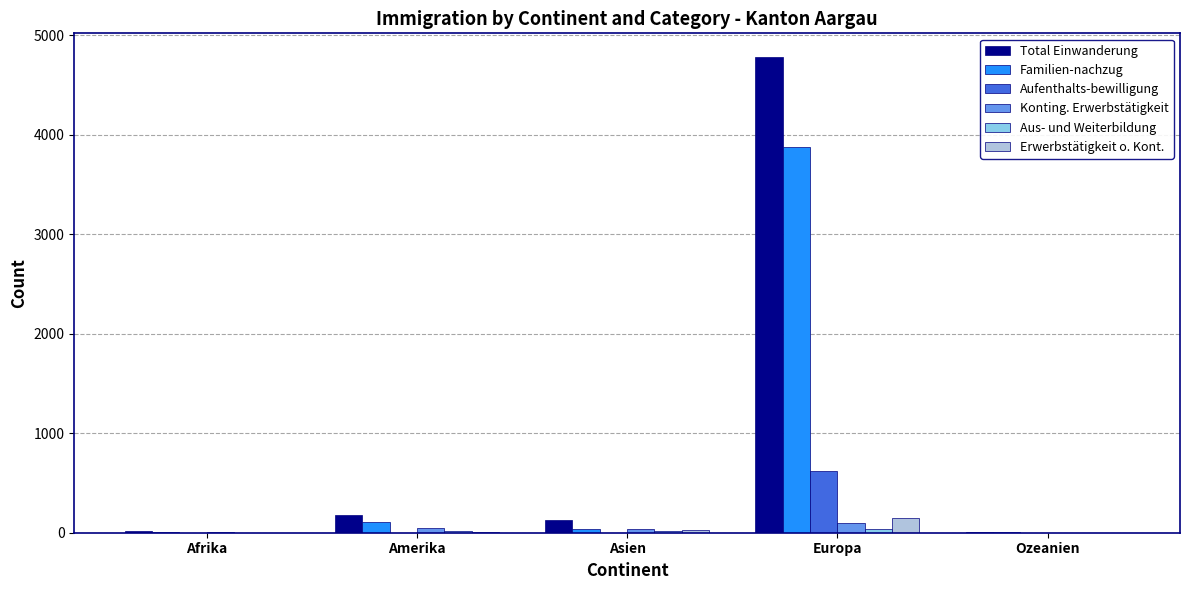

What is the maximum value shown in the chart?

4779